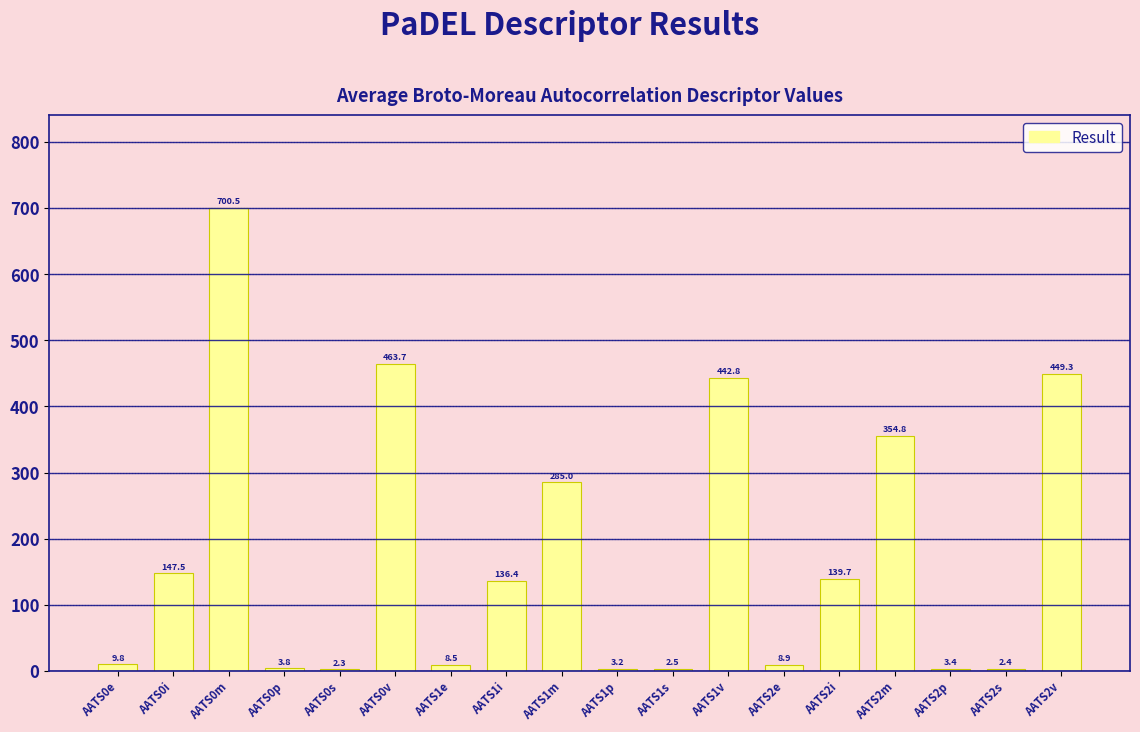

Where does the data first go above 136?

AATS0i